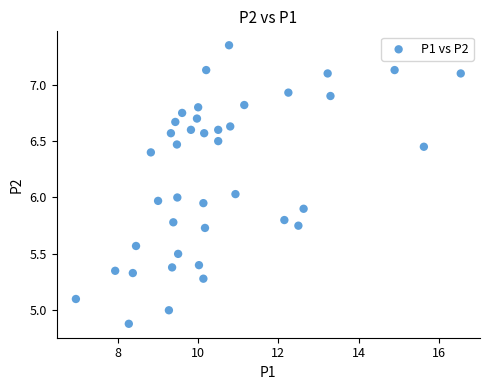

What is the range of Y values (max minus min)?

2.5